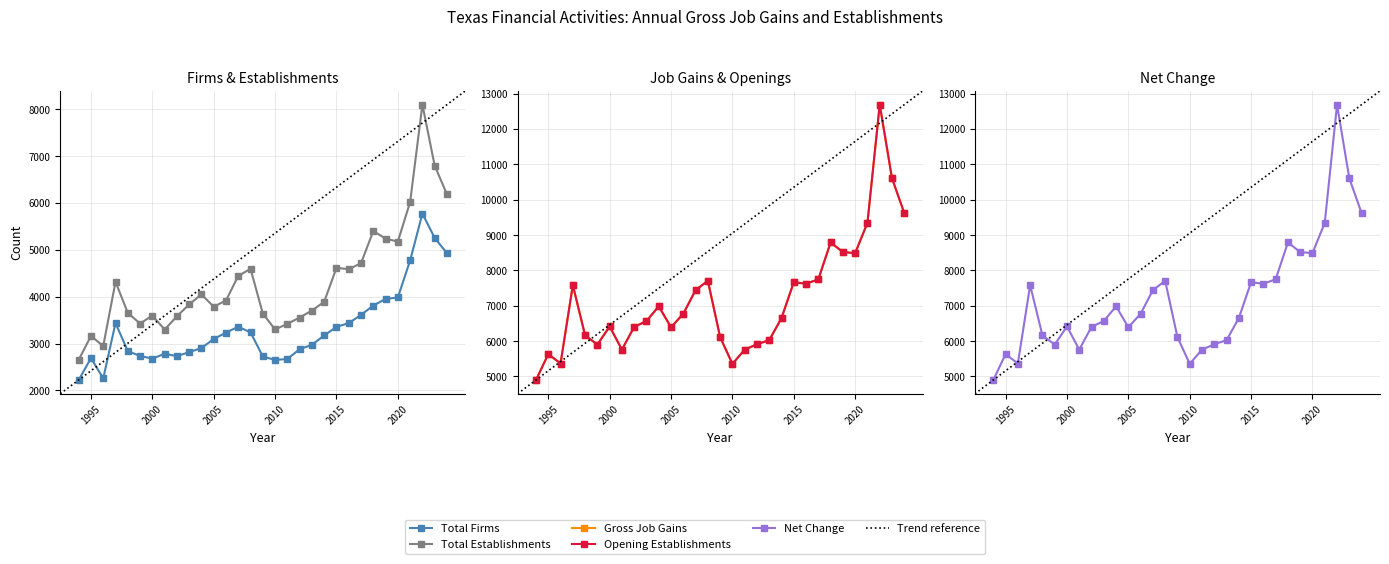

Reading right to left, extract all data points from this chart.

Total Establishments: 2024=6184	2023=6798	2022=8099	2021=6022	2020=5177	2019=5239	2018=5402	2017=4715	2016=4588	2015=4616	2014=3893	2013=3704	2012=3556	2011=3421	2010=3301	2009=3640	2008=4595	2007=4445	2006=3919	2005=3787	2004=4048	2003=3837	2002=3580	2001=3300	2000=3598	1999=3427	1998=3655	1997=4318	1996=2947	1995=3163	1994=2652
Total Firms: 2024=4928	2023=5255	2022=5774	2021=4773	2020=3984	2019=3953	2018=3811	2017=3612	2016=3437	2015=3356	2014=3173	2013=2973	2012=2880	2011=2671	2010=2650	2009=2725	2008=3238	2007=3360	2006=3233	2005=3098	2004=2904	2003=2817	2002=2732	2001=2782	2000=2678	1999=2736	1998=2839	1997=3438	1996=2257	1995=2690	1994=2223
Gross Job Gains: 2024=9623	2023=10608	2022=12690	2021=9348	2020=8489	2019=8519	2018=8792	2017=7749	2016=7624	2015=7667	2014=6652	2013=6028	2012=5911	2011=5759	2010=5356	2009=6112	2008=7707	2007=7443	2006=6775	2005=6391	2004=6985	2003=6568	2002=6404	2001=5759	2000=6415	1999=5903	1998=6163	1997=7584	1996=5367	1995=5633	1994=4901
Opening Establishments: 2024=9623	2023=10608	2022=12690	2021=9348	2020=8489	2019=8519	2018=8792	2017=7749	2016=7624	2015=7667	2014=6652	2013=6028	2012=5911	2011=5759	2010=5356	2009=6112	2008=7707	2007=7443	2006=6775	2005=6391	2004=6985	2003=6568	2002=6404	2001=5759	2000=6415	1999=5903	1998=6163	1997=7584	1996=5367	1995=5633	1994=4901
Net Change: 2024=9623	2023=10608	2022=12690	2021=9348	2020=8489	2019=8519	2018=8792	2017=7749	2016=7624	2015=7667	2014=6652	2013=6028	2012=5911	2011=5759	2010=5356	2009=6112	2008=7707	2007=7443	2006=6775	2005=6391	2004=6985	2003=6568	2002=6404	2001=5759	2000=6415	1999=5903	1998=6163	1997=7584	1996=5367	1995=5633	1994=4901